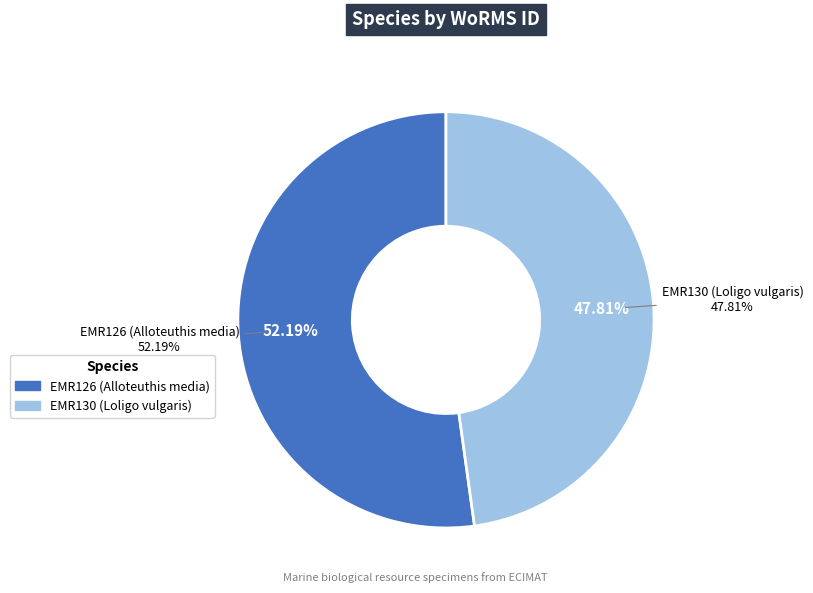

Which slice is the smallest?

EMR130 (Loligo vulgaris)